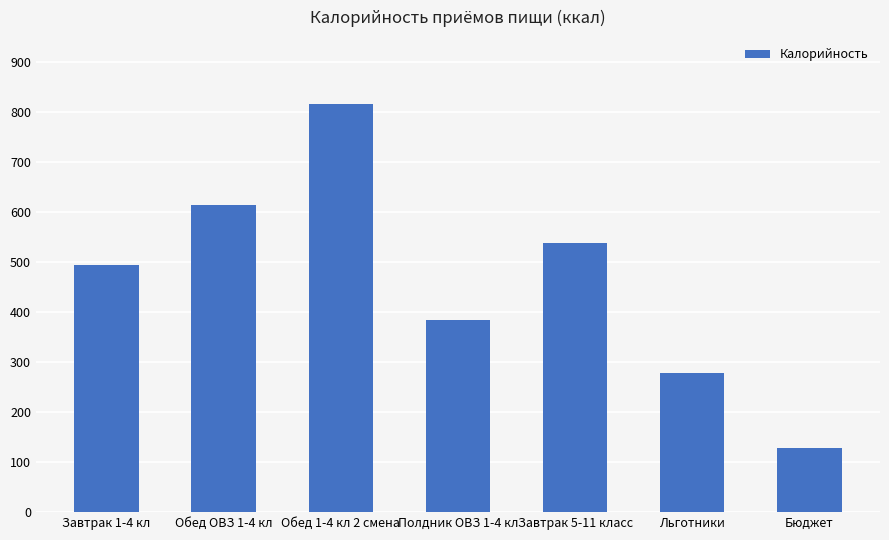

What is the greatest value displayed?

816.6